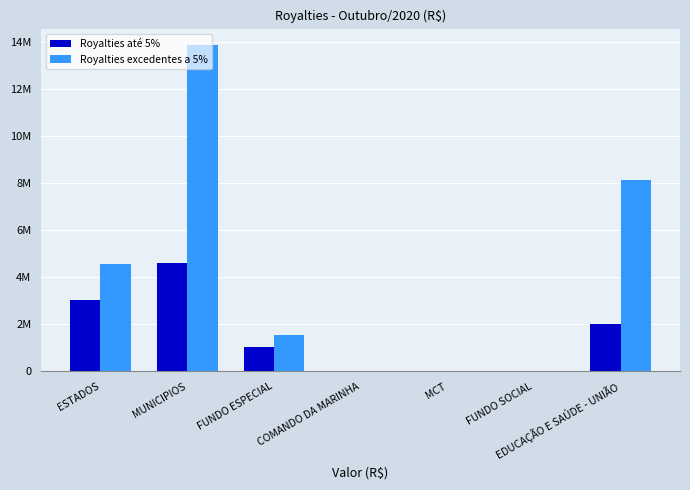

Which category has the highest value in the Royalties até 5% series?

MUNICIPIOS